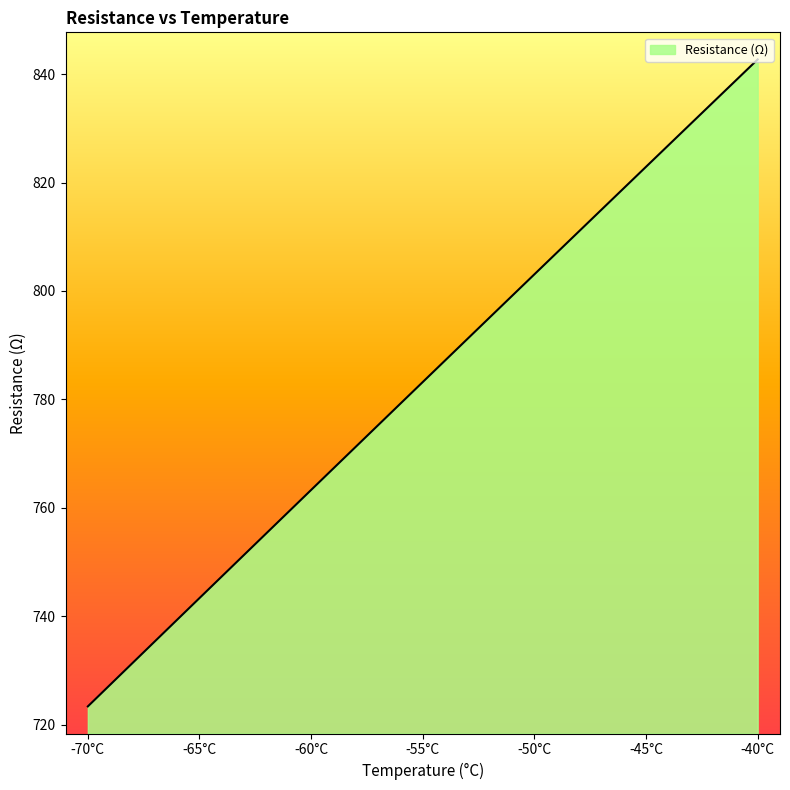

True or false: there are more than 1 points higher than both neighbors.

False